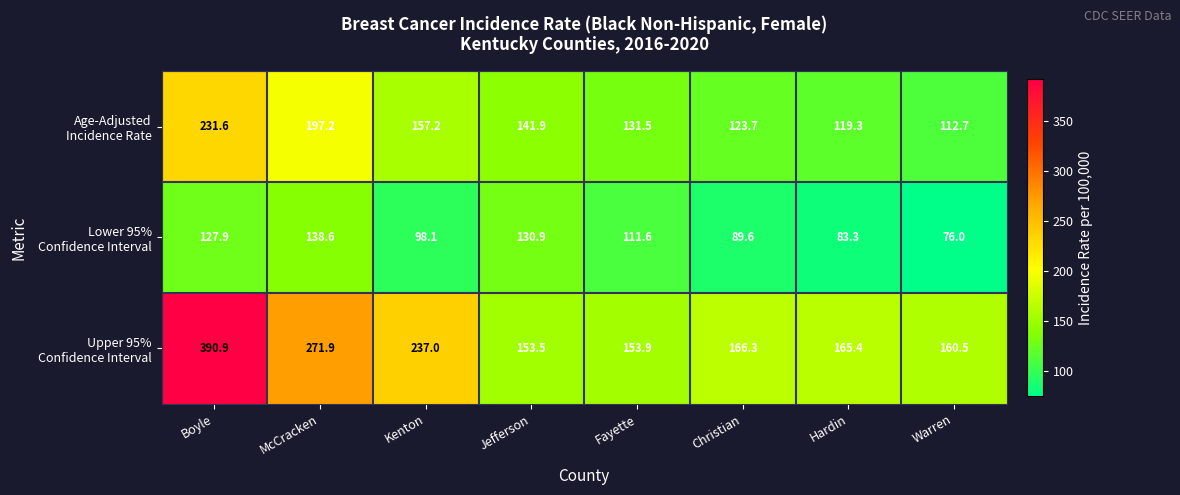

Which category has the highest value across all series?

Boyle